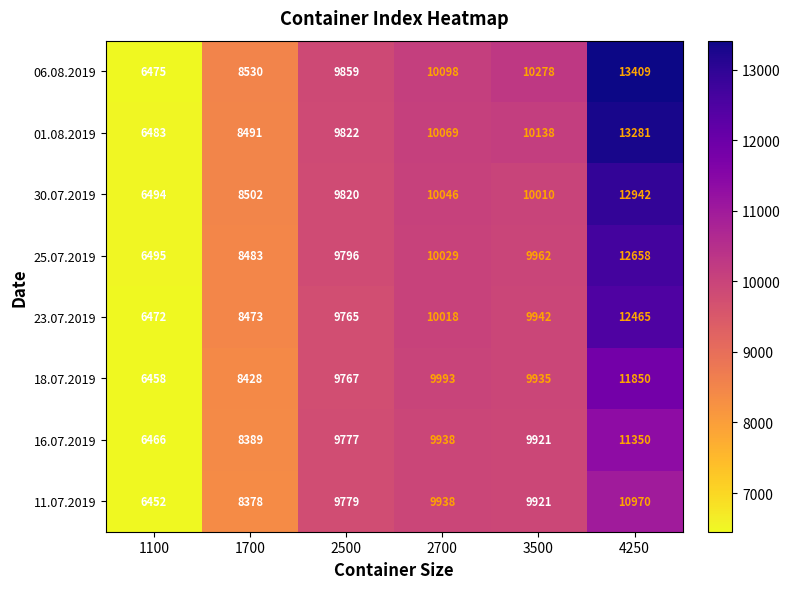

Rank the series at 2500 from lowest to highest value.

23.07.2019, 18.07.2019, 16.07.2019, 11.07.2019, 25.07.2019, 30.07.2019, 01.08.2019, 06.08.2019